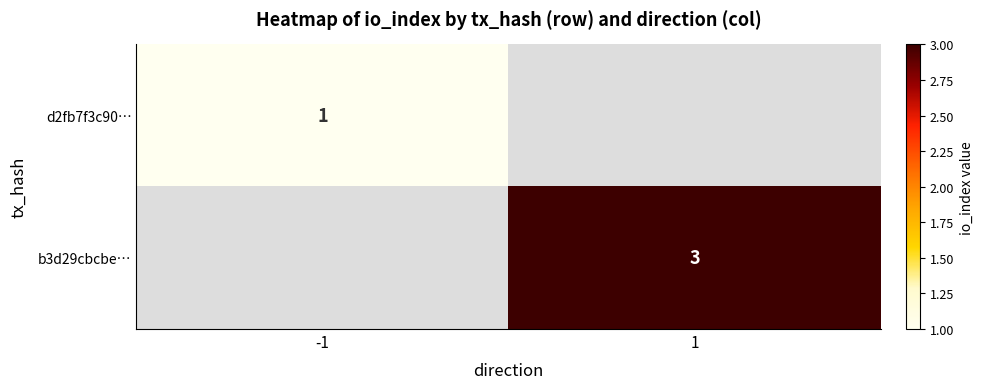

The d2fb7f3c90… series shows 1 at -1. True or false?

True